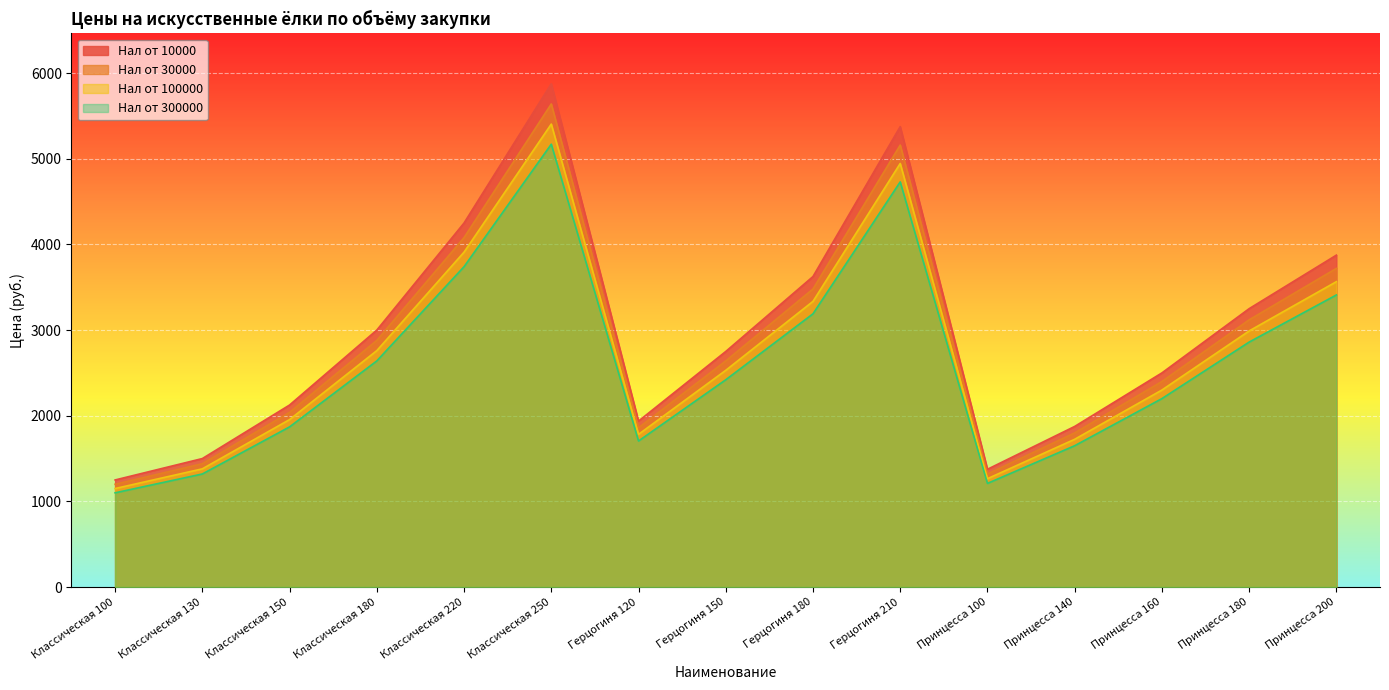

In Нал от 100000, how many points are lower than both neighbors (excluding endpoints)?

2